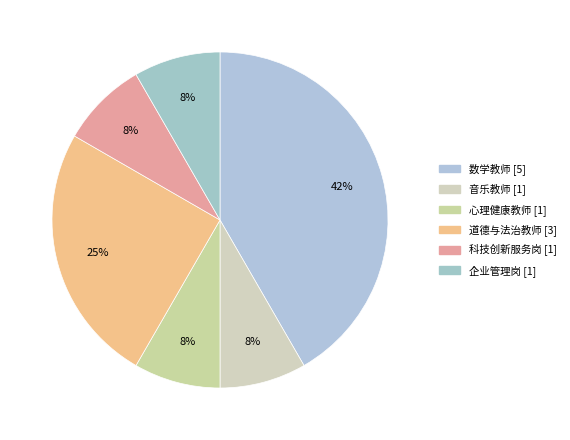

Count the number of slices in the pie.

6